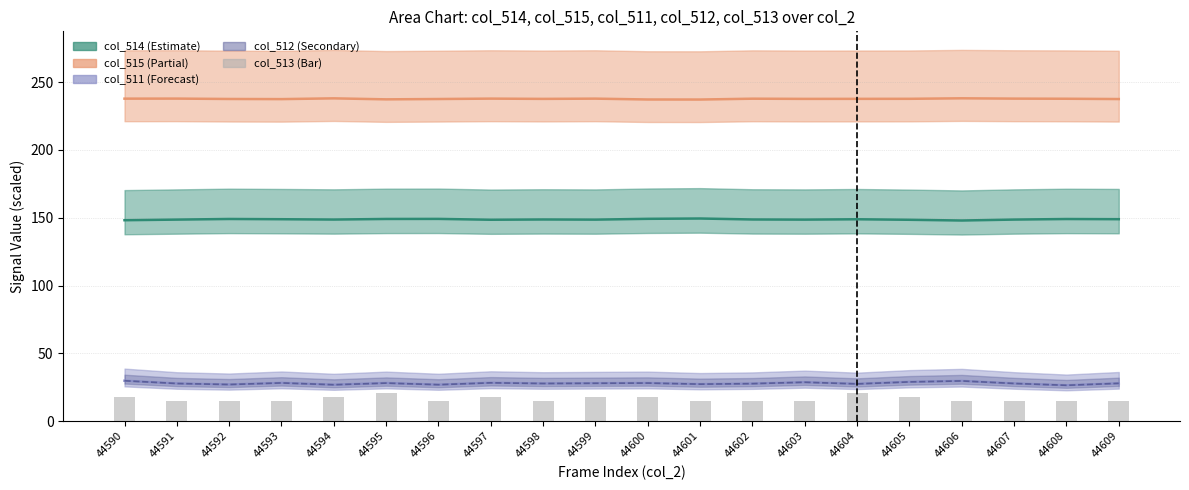

How many values are between 14 and 17?

12